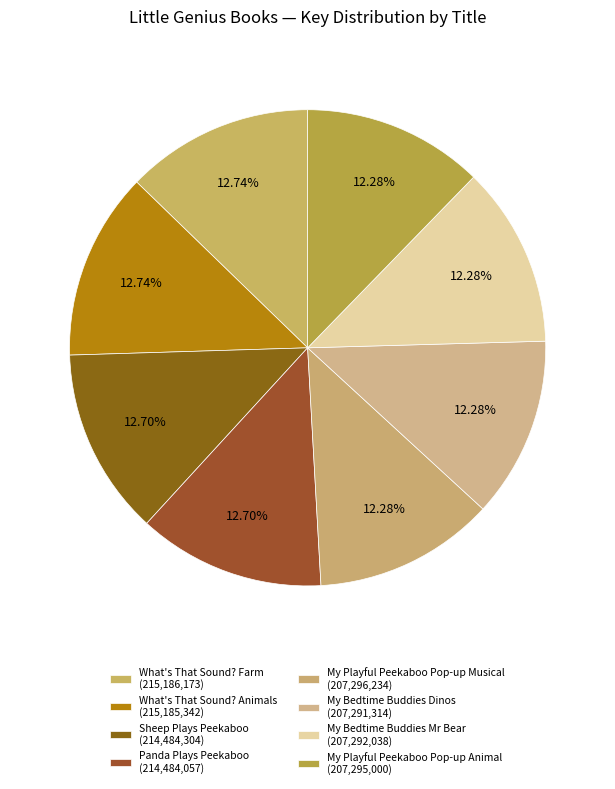

Count the number of slices in the pie.

8